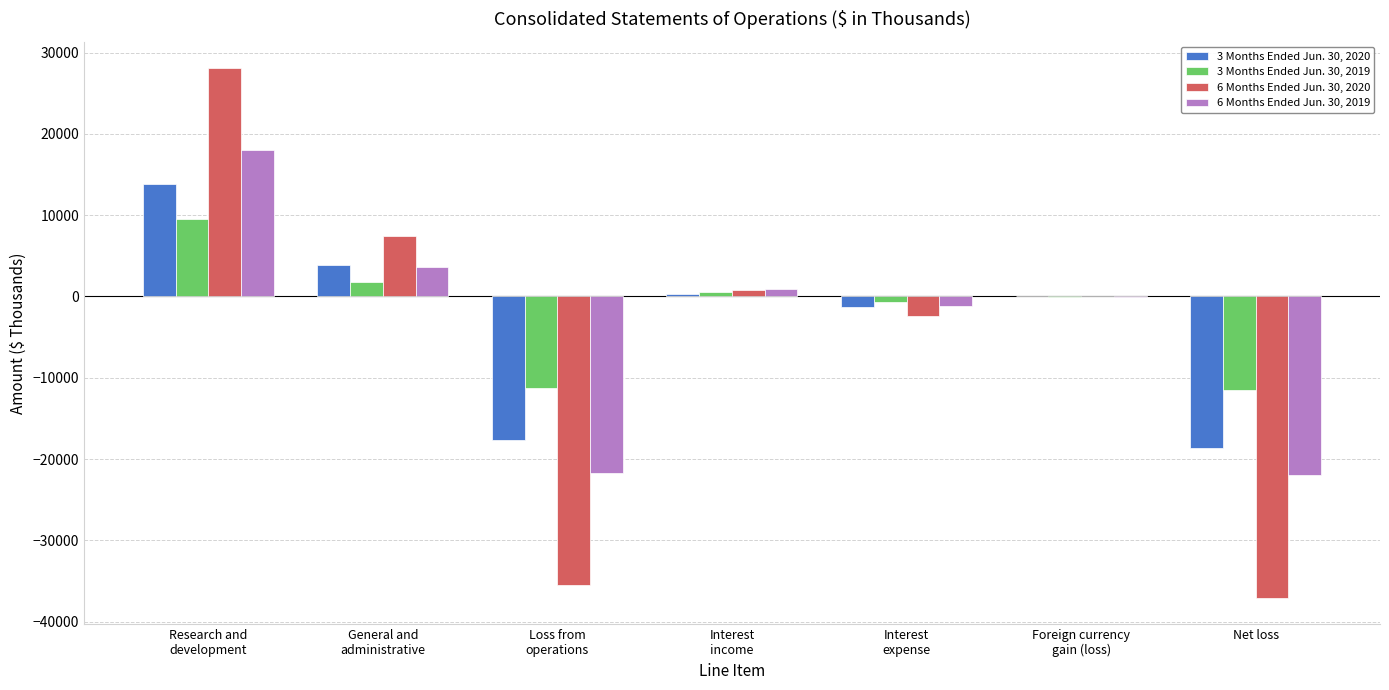

Is the value of 6 Months Ended Jun. 30, 2019 at Interest
expense greater than the value of 3 Months Ended Jun. 30, 2019 at Research and
development?

No